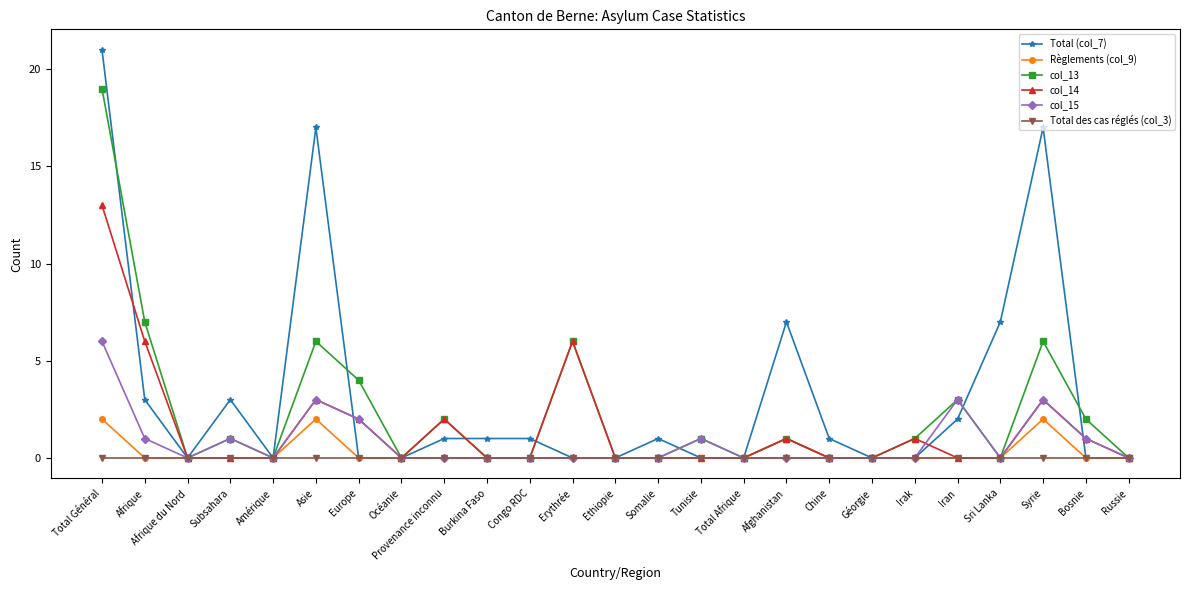

Reading left to right, transcribe all the data shown in this chart.

Total (col_7): 21	3	0	3	0	17	0	0	1	1	1	0	0	1	0	0	7	1	0	0	2	7	17	0	0
Règlements (col_9): 2	0	0	0	0	2	0	0	0	0	0	0	0	0	0	0	1	0	0	0	0	0	2	0	0
col_13: 19	7	0	1	0	6	4	0	2	0	0	6	0	0	1	0	1	0	0	1	3	0	6	2	0
col_14: 13	6	0	0	0	3	2	0	2	0	0	6	0	0	0	0	1	0	0	1	0	0	3	1	0
col_15: 6	1	0	1	0	3	2	0	0	0	0	0	0	0	1	0	0	0	0	0	3	0	3	1	0
Total des cas réglés (col_3): 0	0	0	0	0	0	0	0	0	0	0	0	0	0	0	0	0	0	0	0	0	0	0	0	0